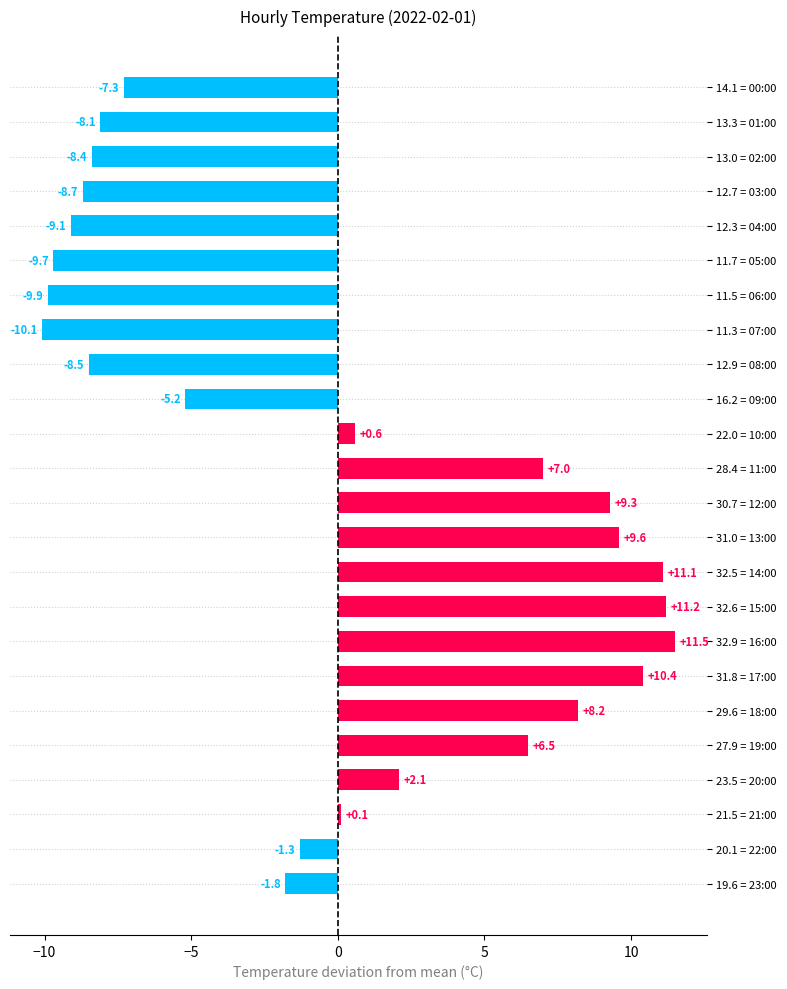

What is the approximate value at 31.0 = 13:00?

9.6